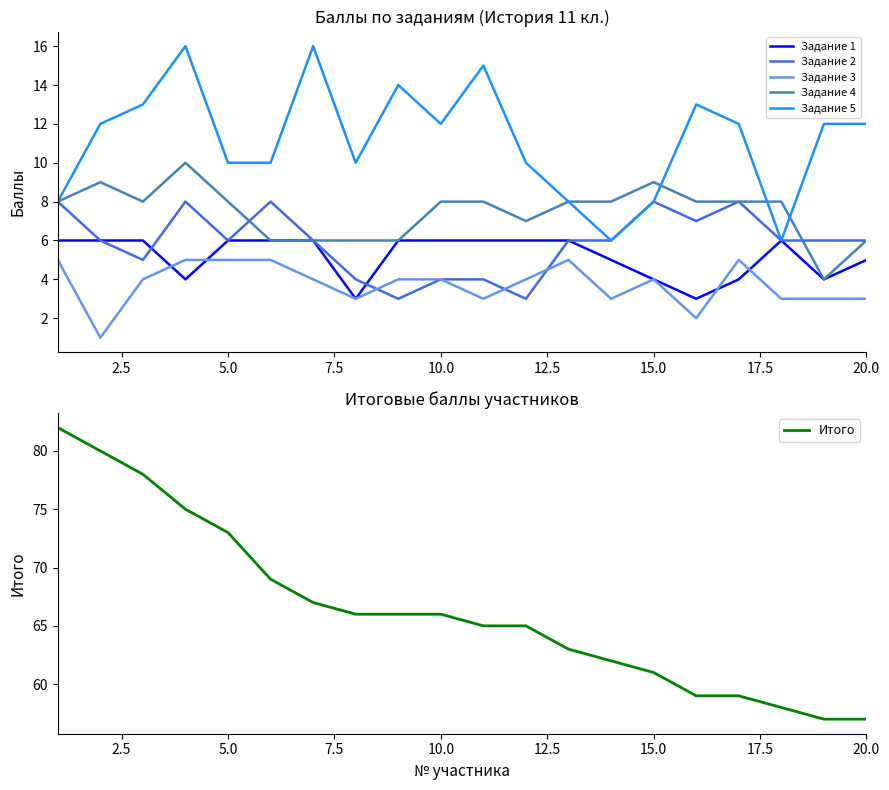

At how many categories does at least one series exceed 59?

15